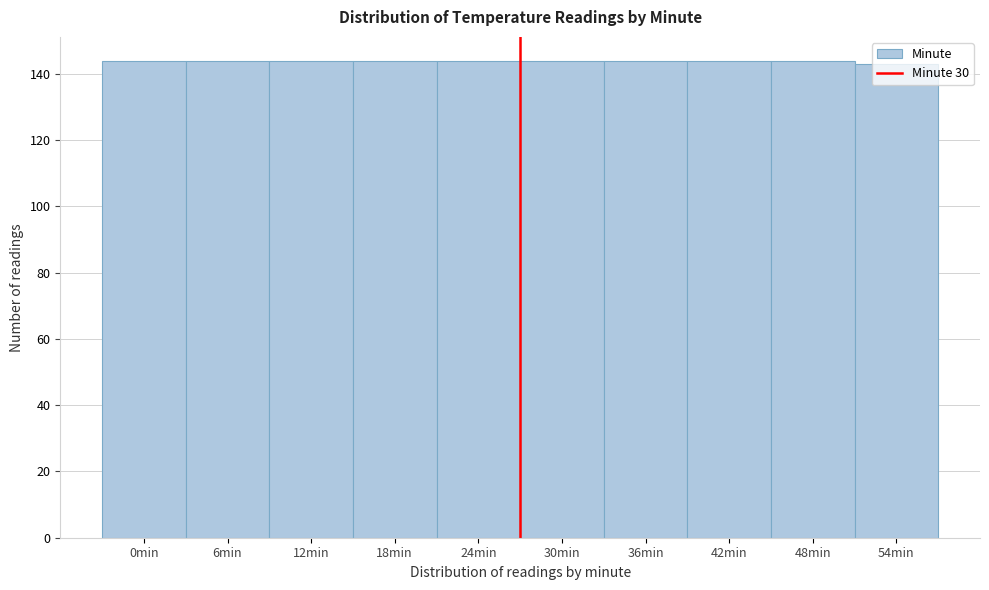

What is the value of the 5th bar from the left?

144